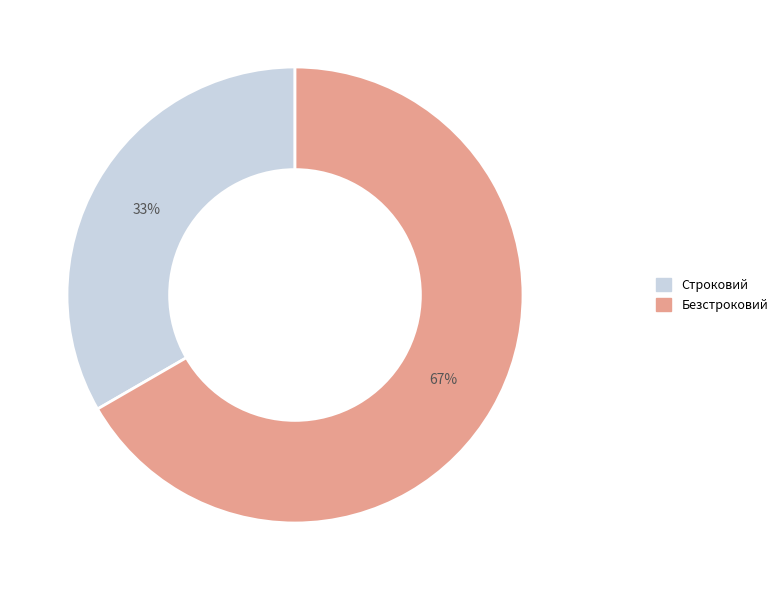

Does any single category account for the majority?

Yes